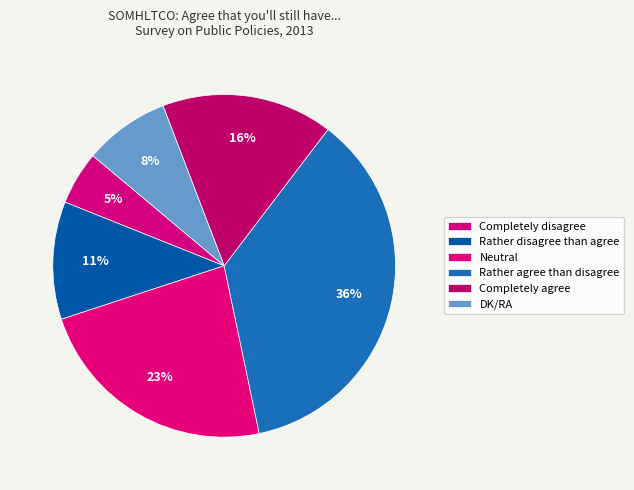

To the nearest percent, what is the difference between the Neutral and DK/RA slice percentages?

15%